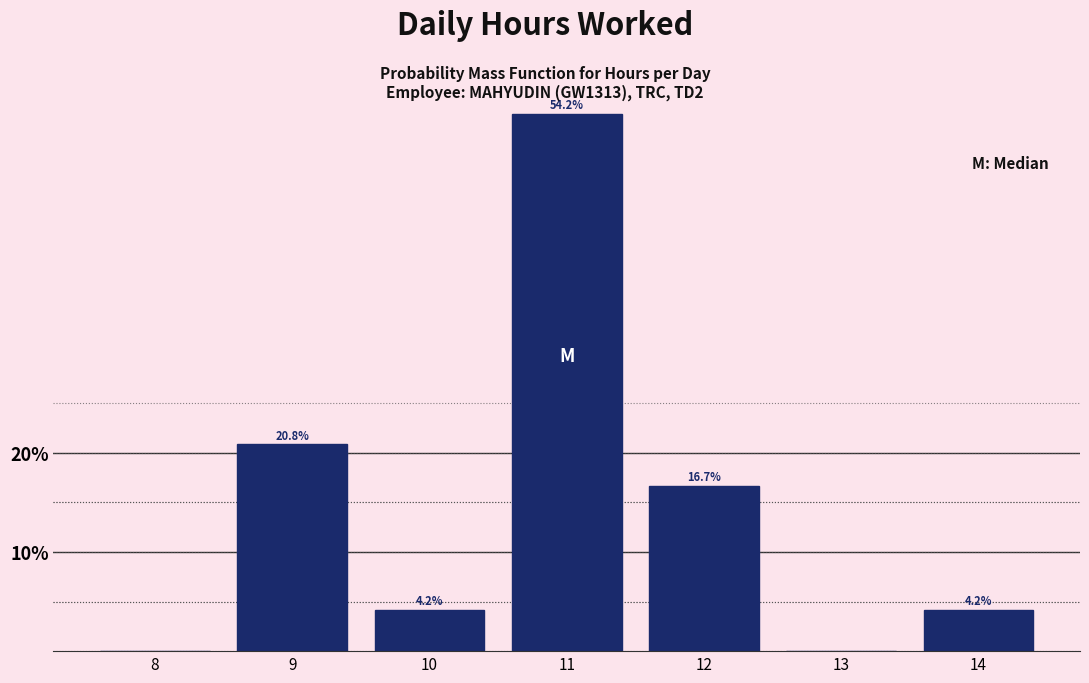

Reading left to right, list all the values displayed in this chart.

8=0.0	9=20.8	10=4.2	11=54.2	12=16.7	13=0.0	14=4.2